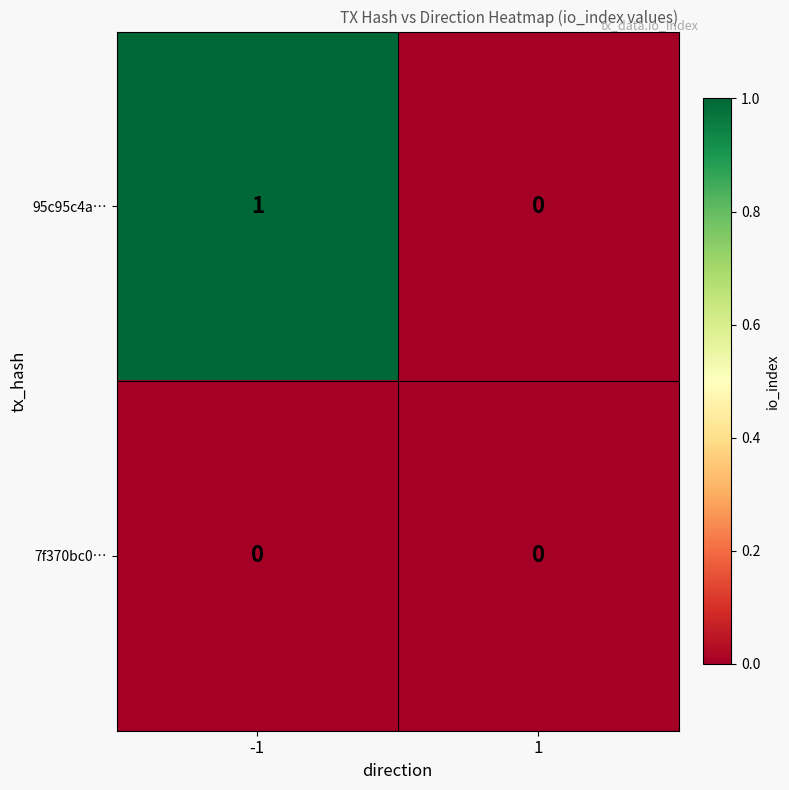

Between -1 and 1, which series saw the biggest shift?

95c95c4a…